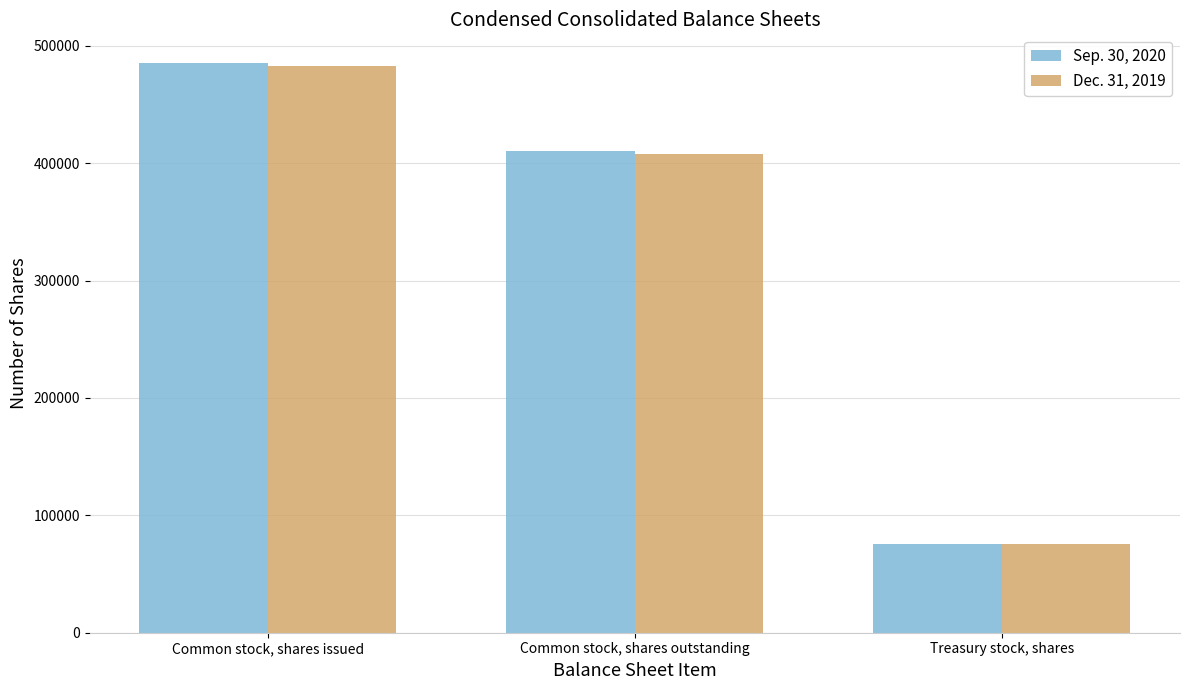

What is the label of the 1st bar from the right?

Treasury stock, shares